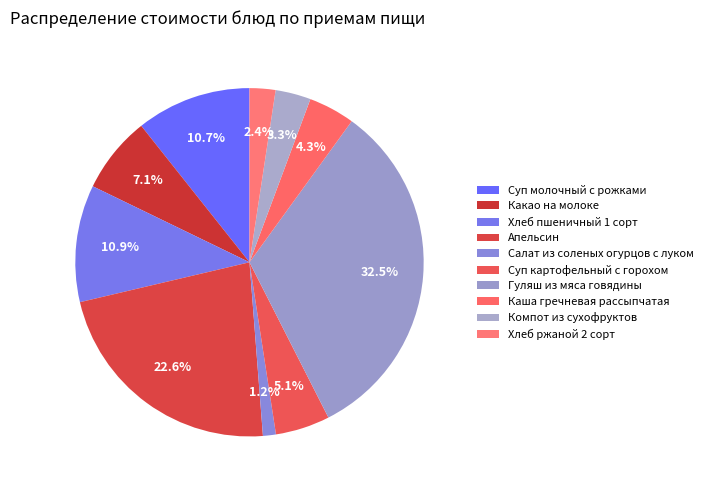

To the nearest percent, what percentage of the pie is Апельсин?

23%